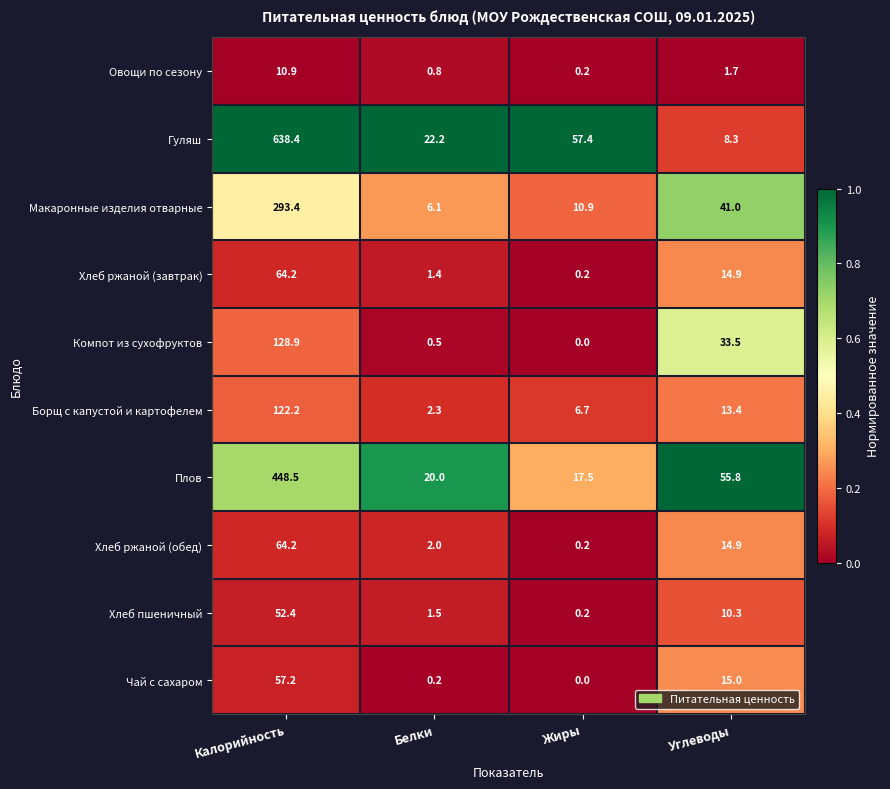

The value of Плов at Калорийность is 448.5. True or false?

True